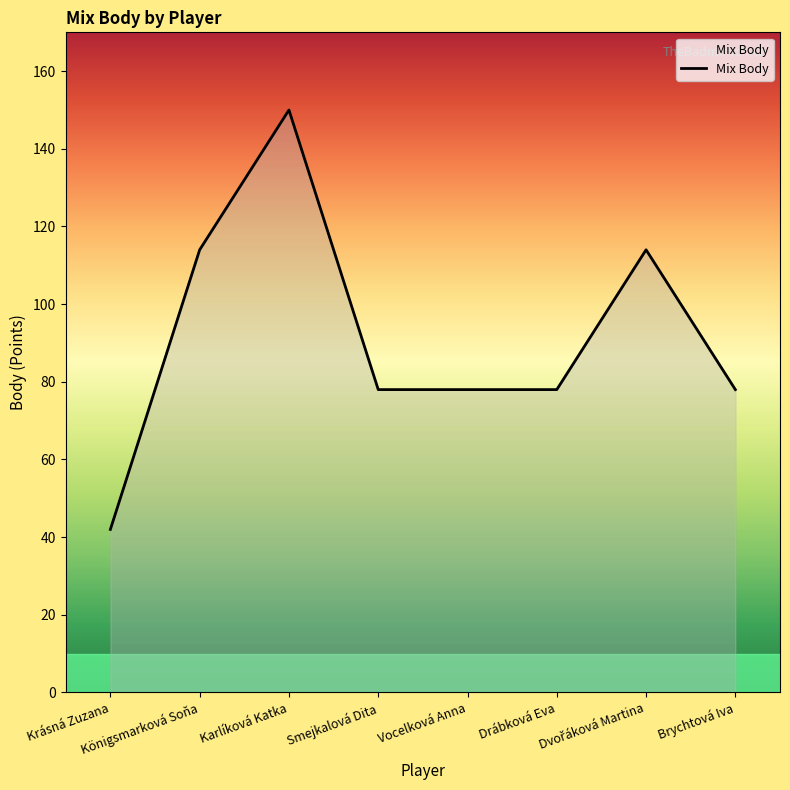

What is the average value?

92